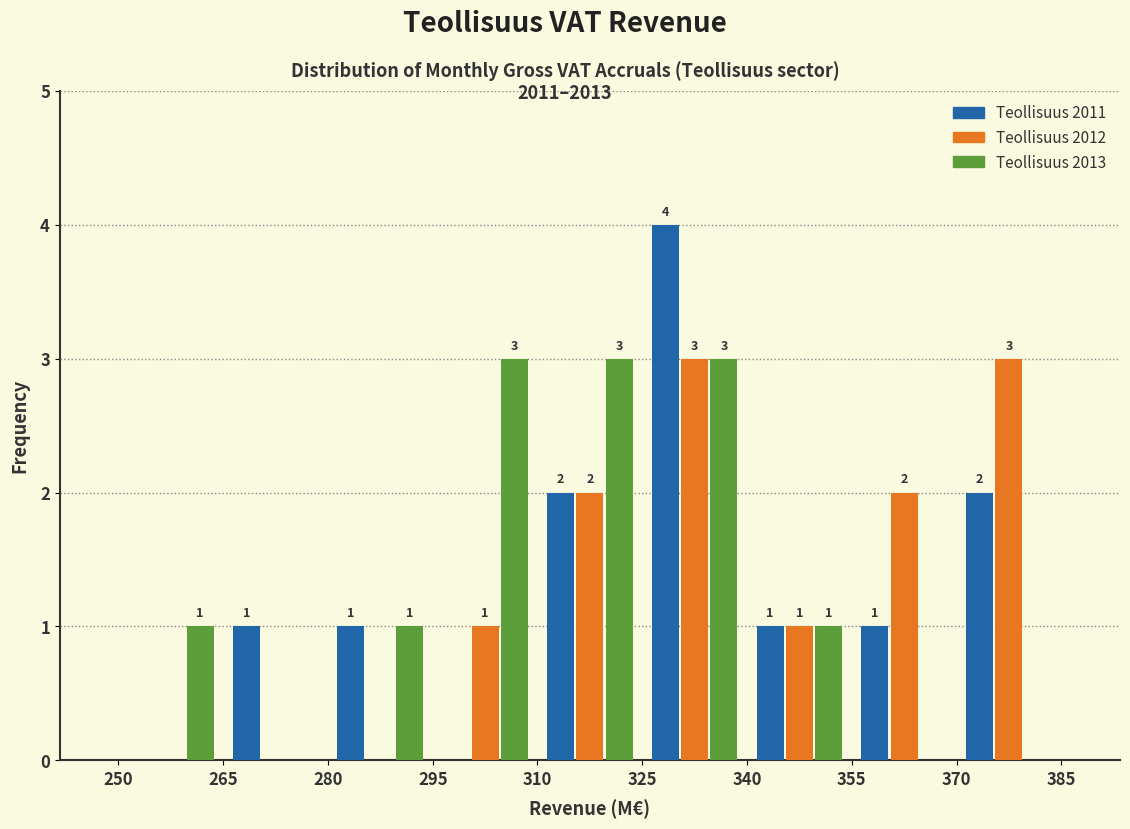

In the Teollisuus 2011 series, which range on the x-axis has the tallest bar?

325 to 340